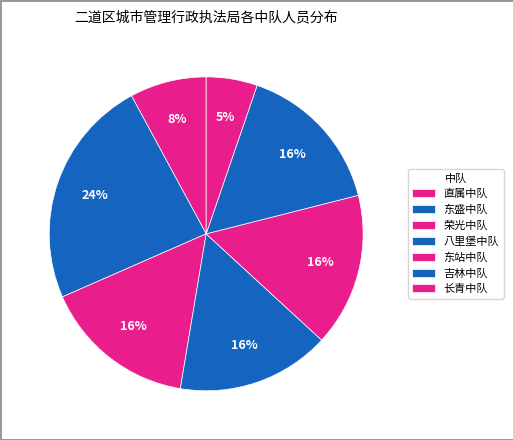

To the nearest percent, what percentage of the pie is 直属中队?

8%